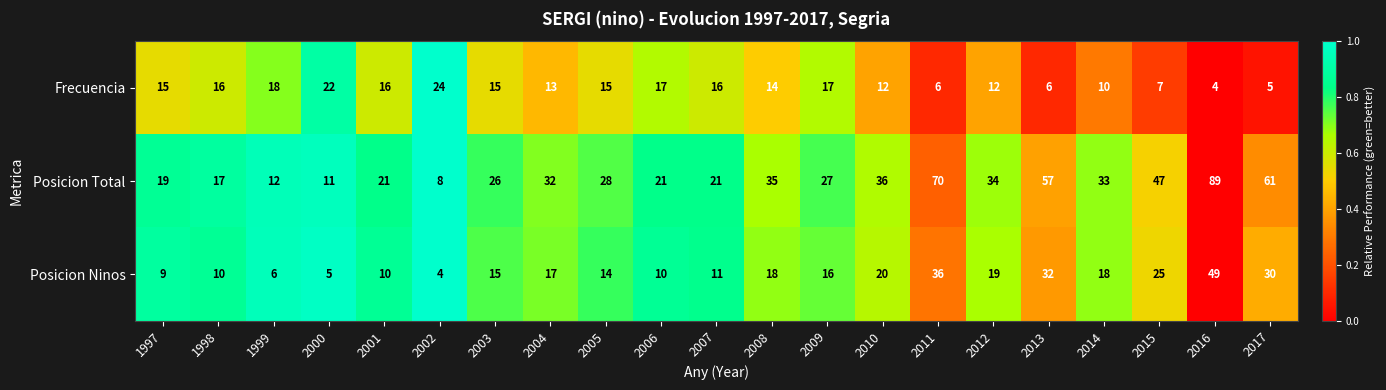

Which category has the highest value across all series?

2016